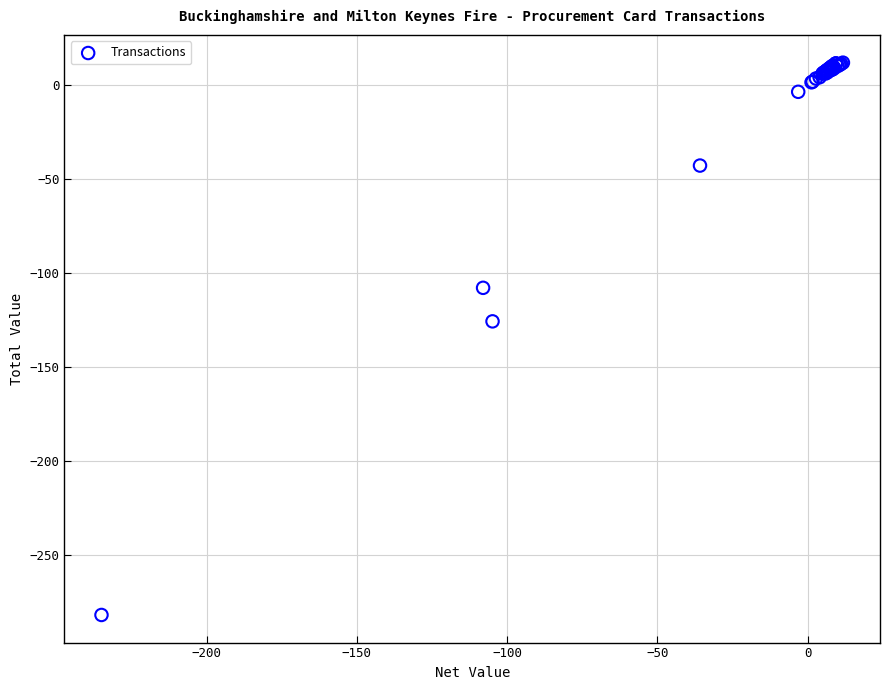

What Y value in the scatter plot is closest to -135?

-125.8